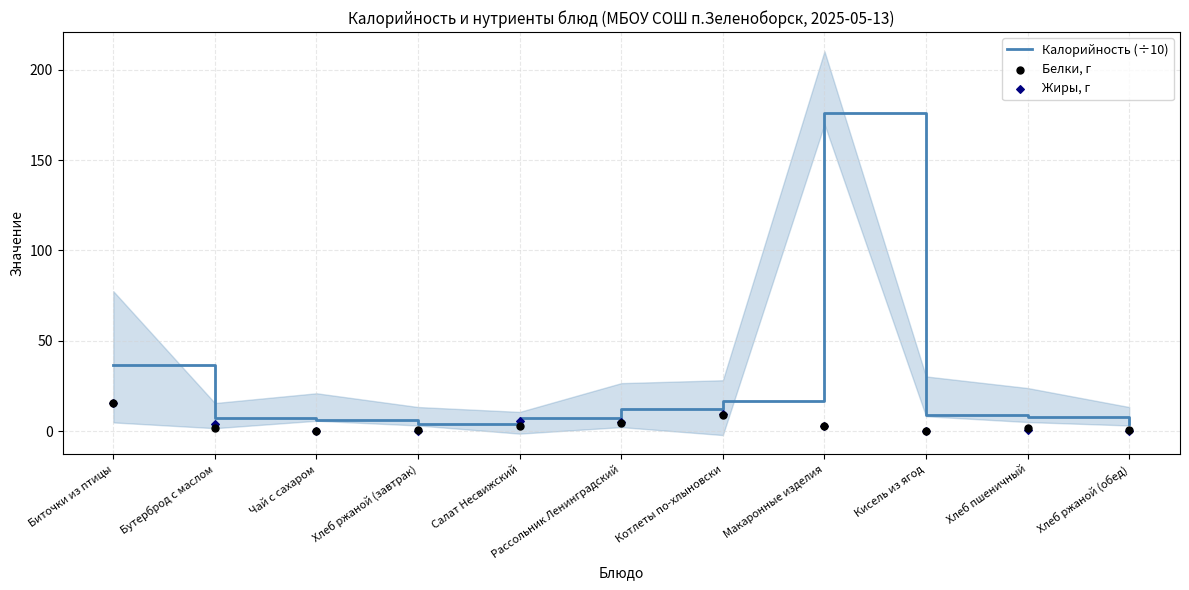

Which series has the largest total across all categories?

Калорийность (÷10)